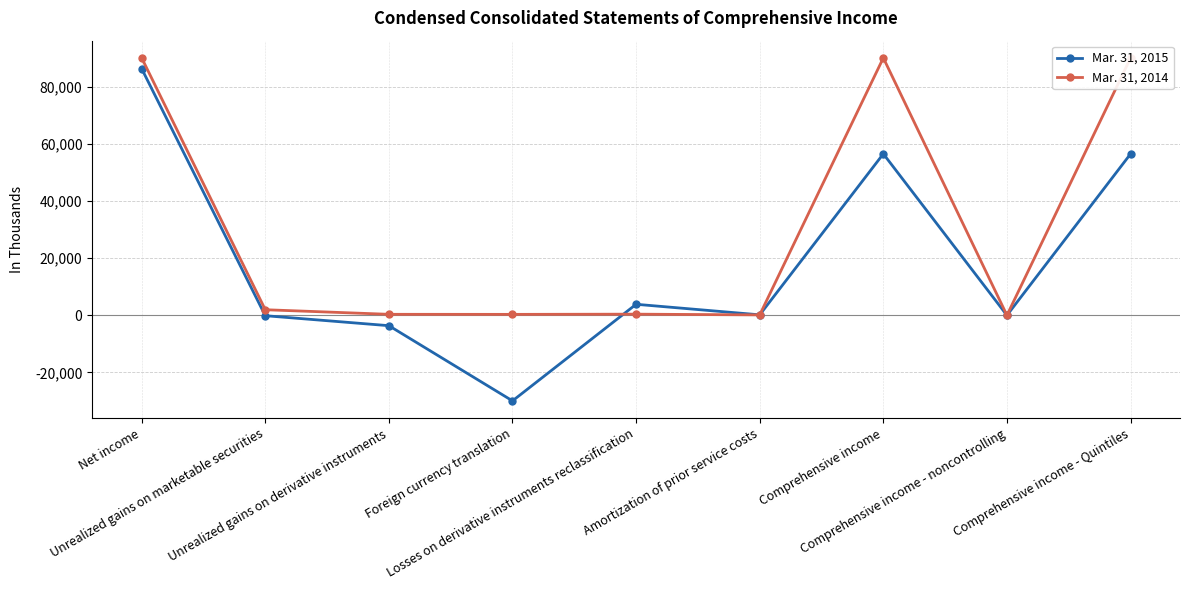

At which category does Mar. 31, 2015 reach its first local valley?

Foreign currency translation